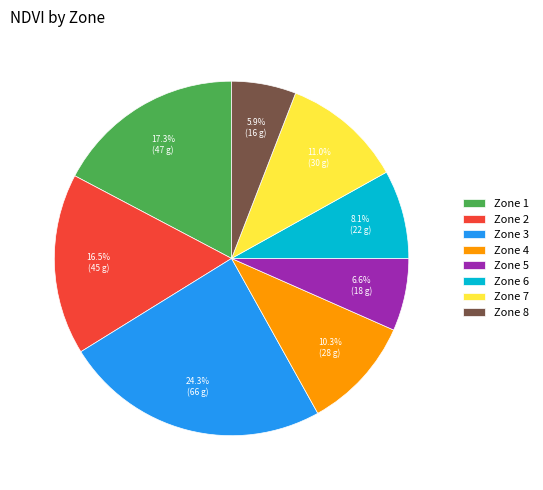

Count the number of slices in the pie.

8